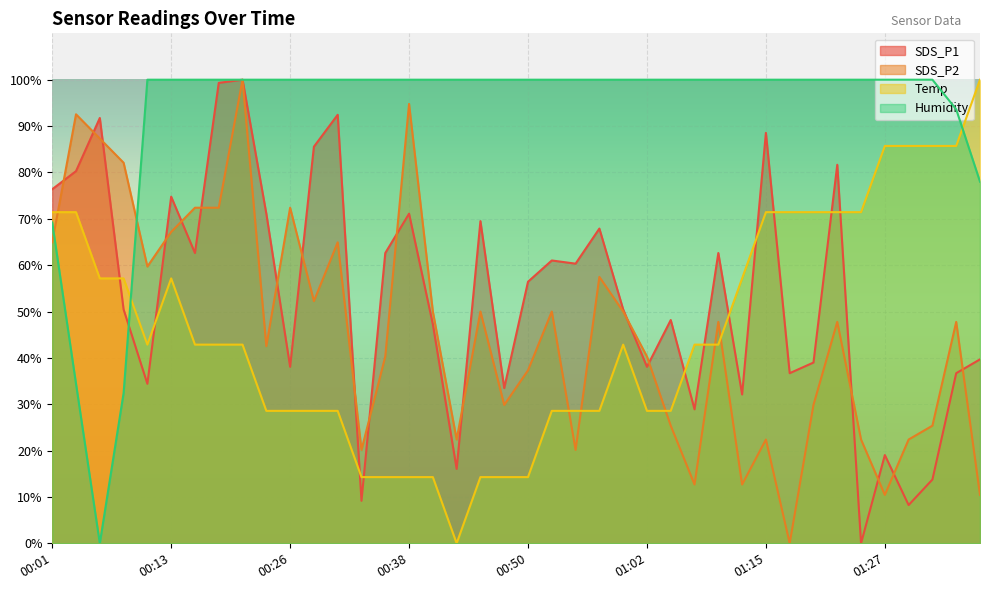

Which series changed the most between 00:50 and 00:55?

SDS_P2